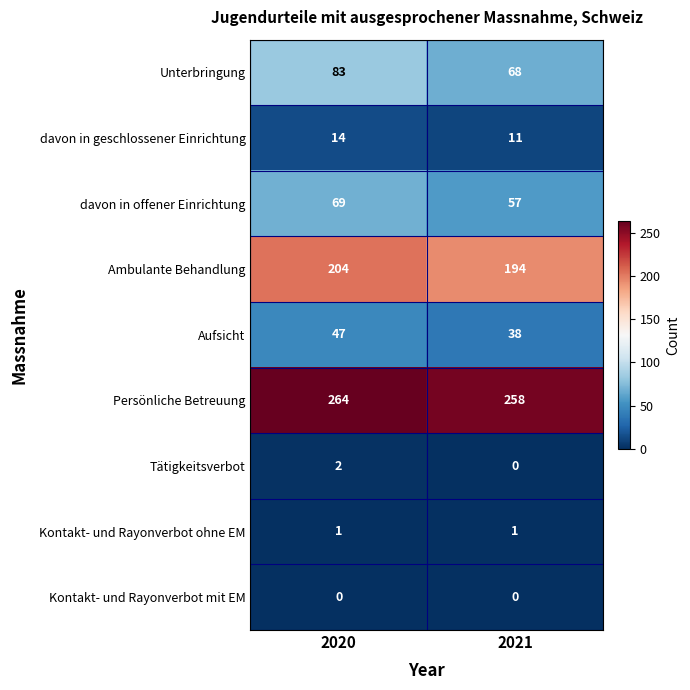

Reading right to left, what are all the values shown in this chart?

Unterbringung: 68	83
davon in geschlossener Einrichtung: 11	14
davon in offener Einrichtung: 57	69
Ambulante Behandlung: 194	204
Aufsicht: 38	47
Persönliche Betreuung: 258	264
Tätigkeitsverbot: 0	2
Kontakt- und Rayonverbot ohne EM: 1	1
Kontakt- und Rayonverbot mit EM: 0	0